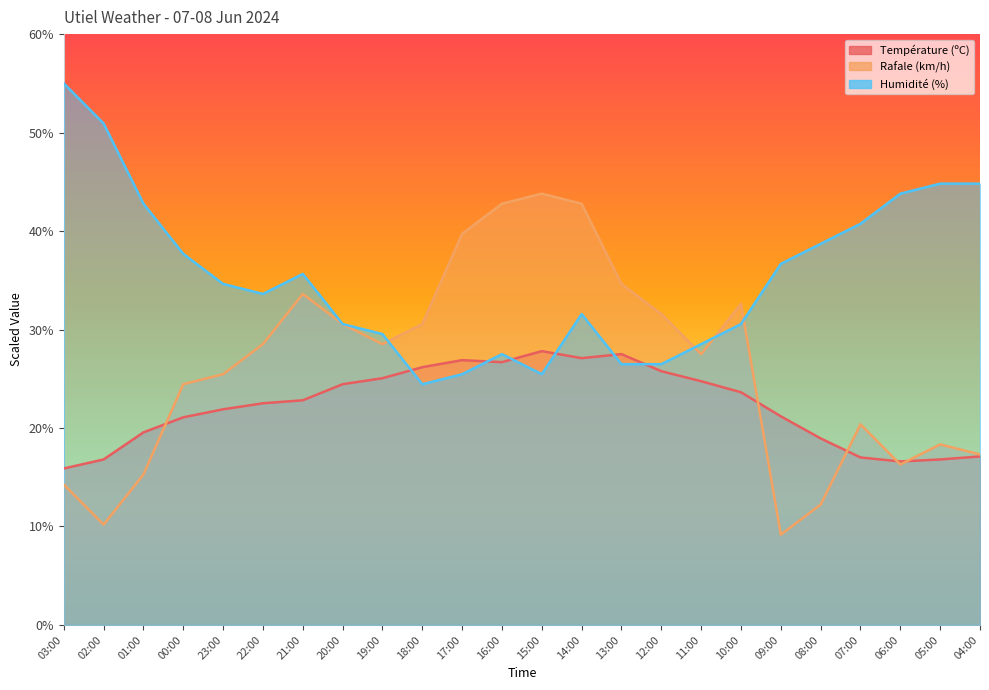

What is the difference between the maximum and minimum values in the Rafale (km/h) series?

34.6